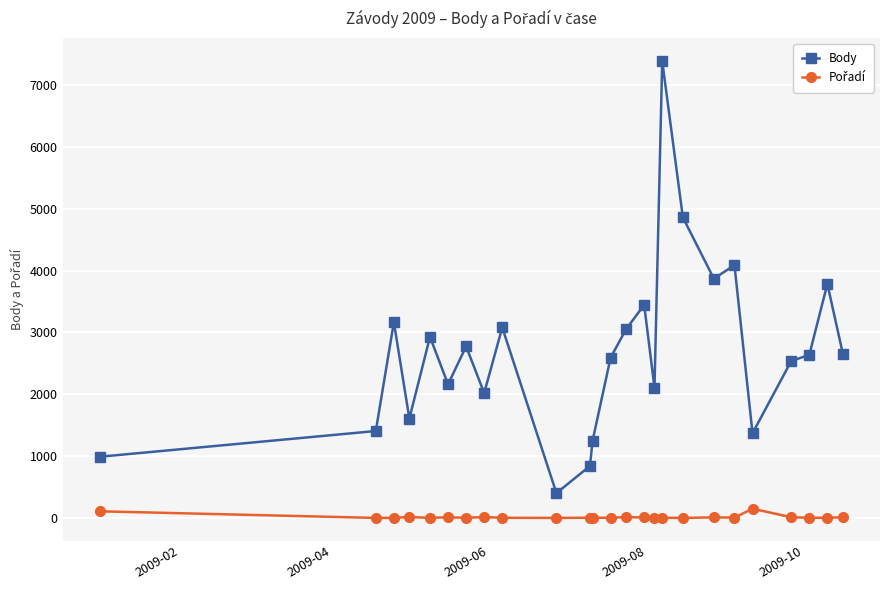

Which series has the widest spread of values?

Body